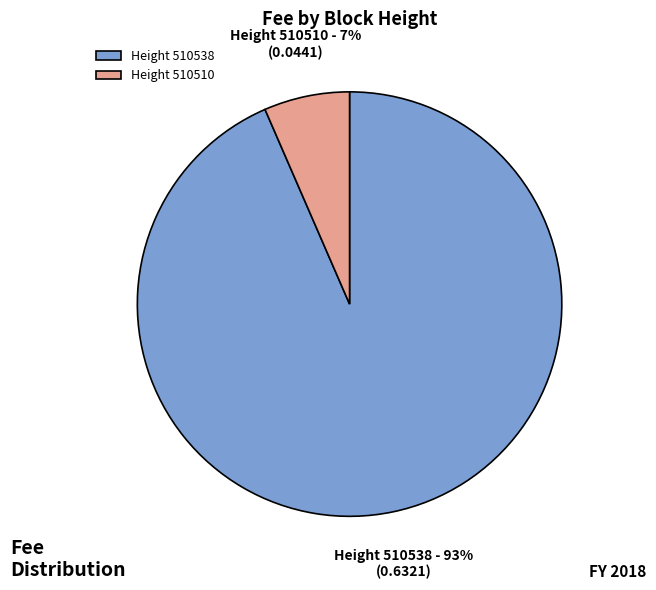

Do Height 510538 and Height 510510 together represent more than half of the pie?

Yes